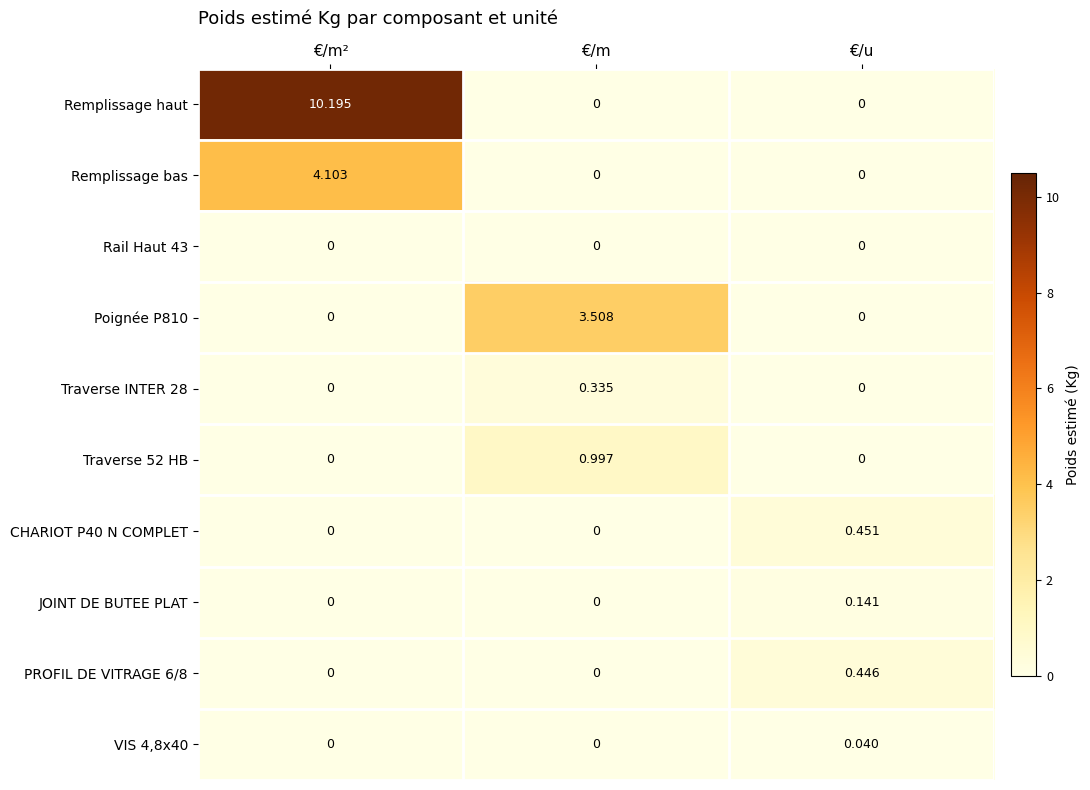

How many series are shown in this chart?

10